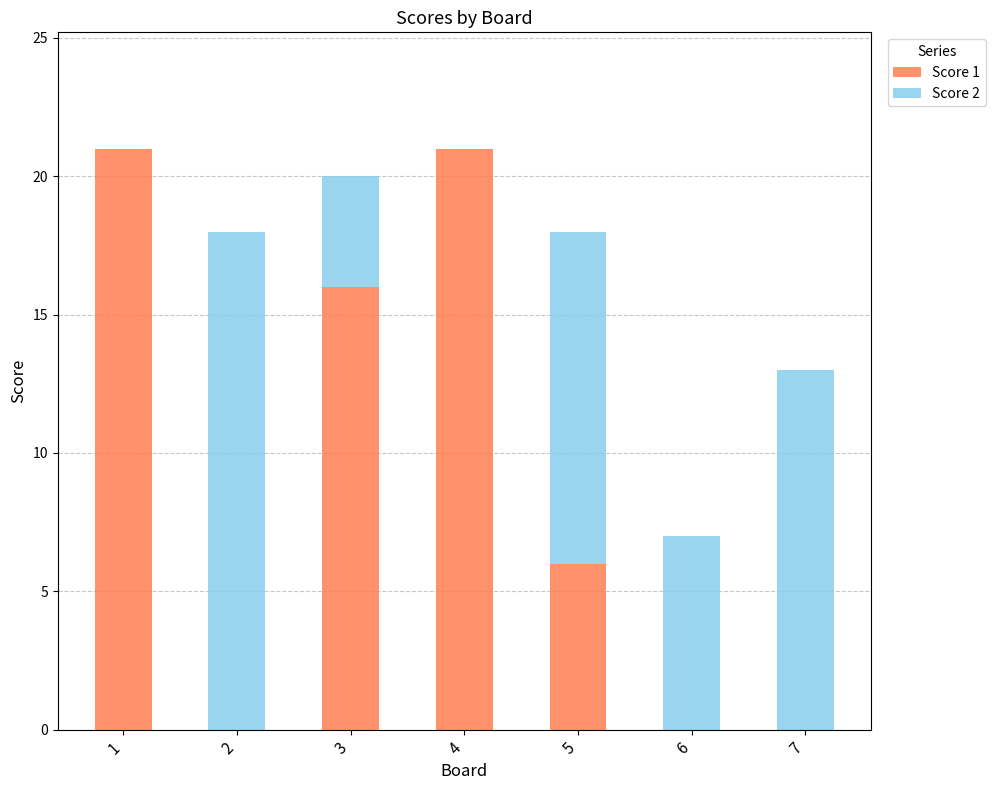

Reading left to right, what are the values for Score 1?

1=21	2=0	3=16	4=21	5=6	6=0	7=0